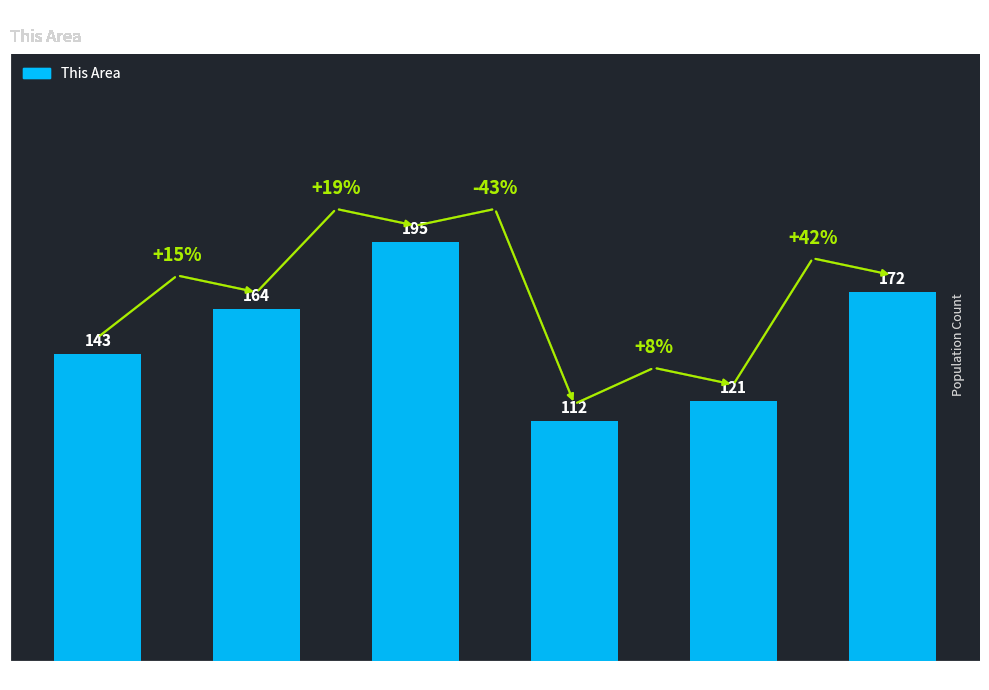

Which has a higher value, Under 5 years or 10 to 14 years?

10 to 14 years